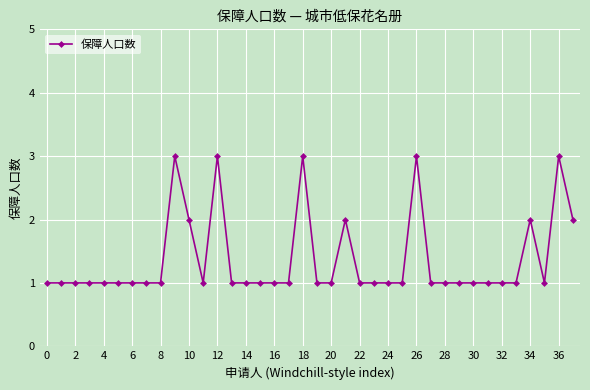

True or false: there are more than 0 points higher than both neighbors.

True